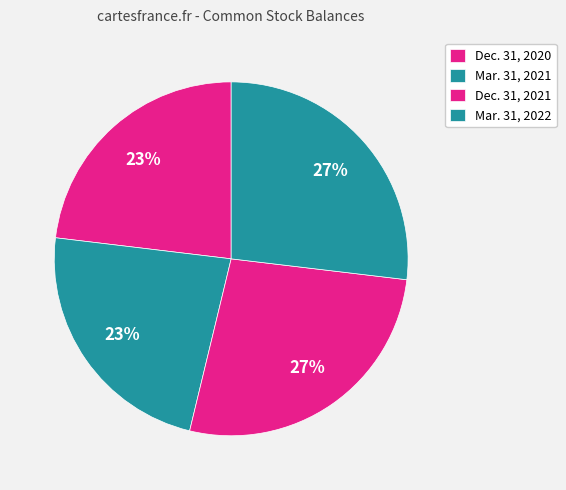

How many segments does this pie chart have?

4